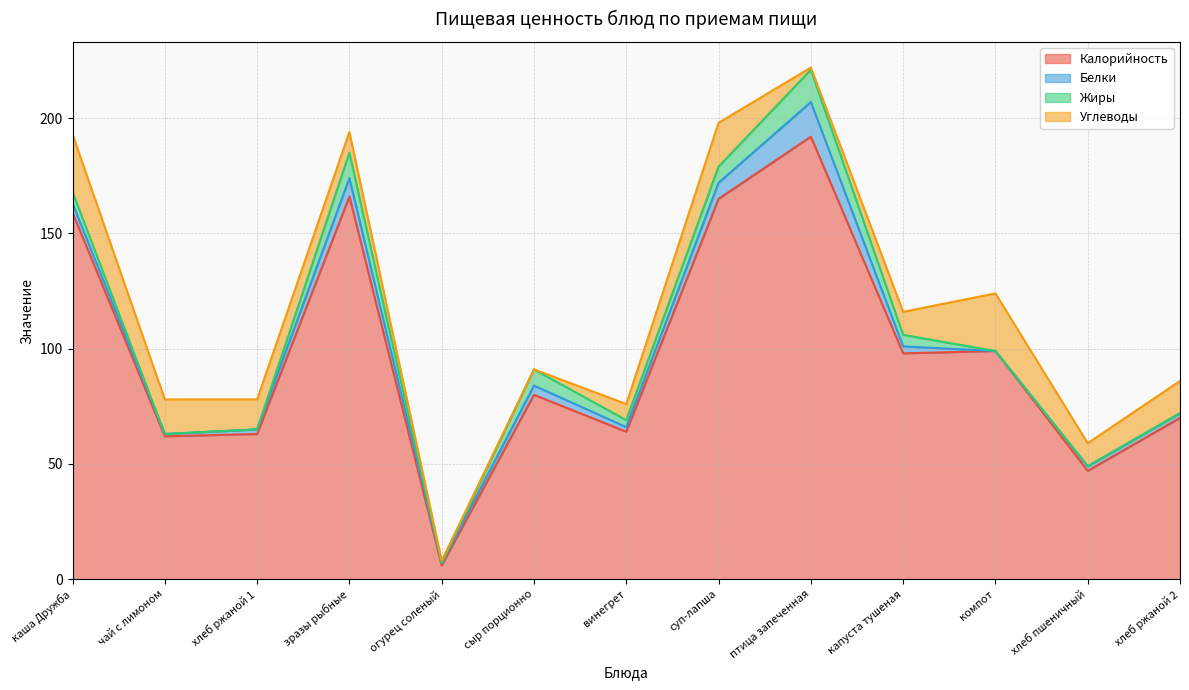

Does the chart have visible grid lines?

Yes